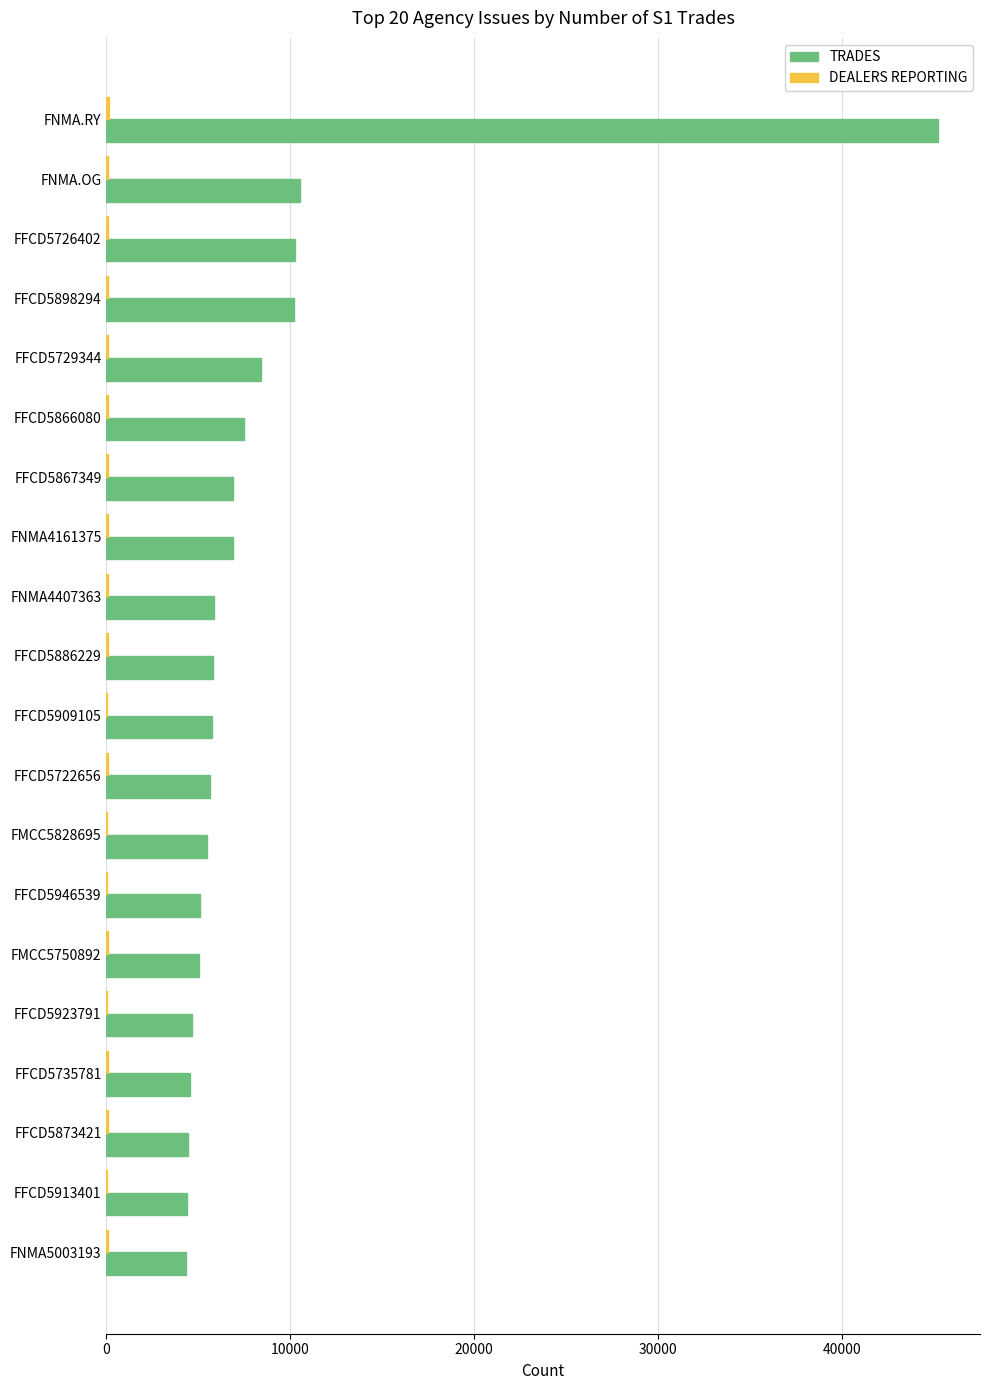

What is the sum of all TRADES values?

166964